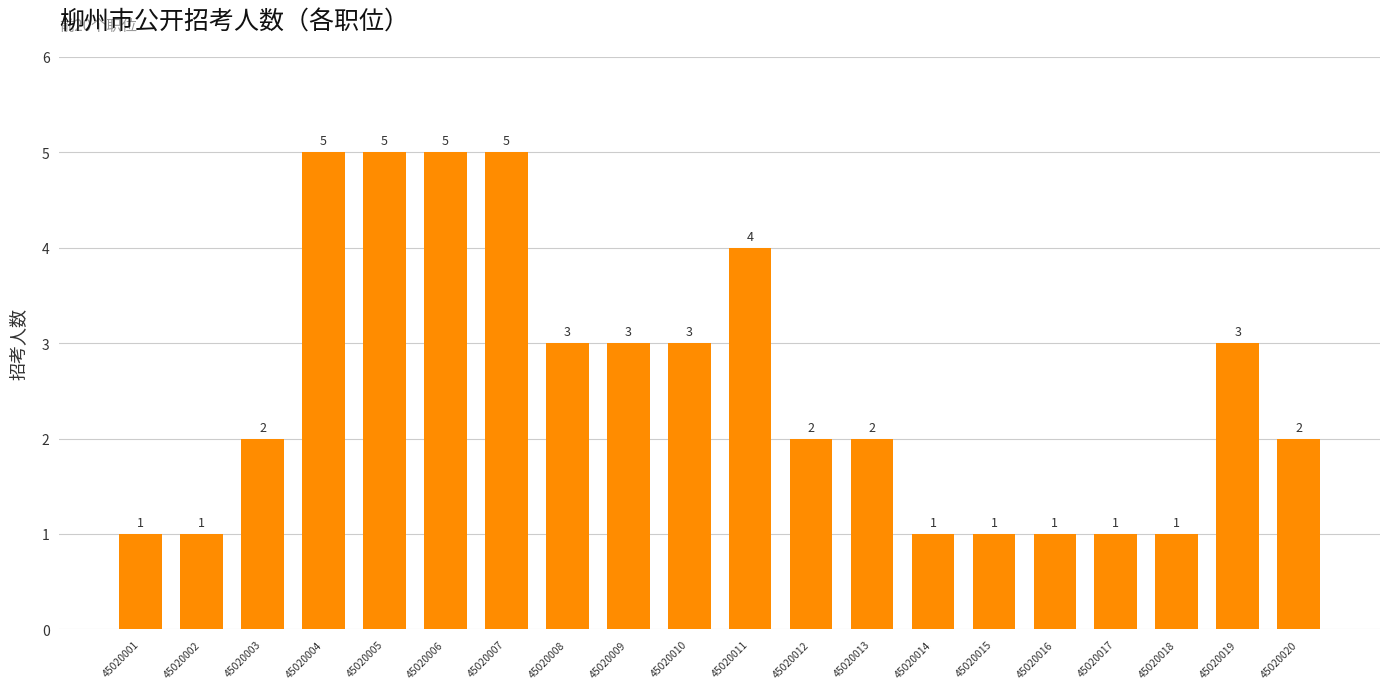

Count the number of data series in this chart.

1